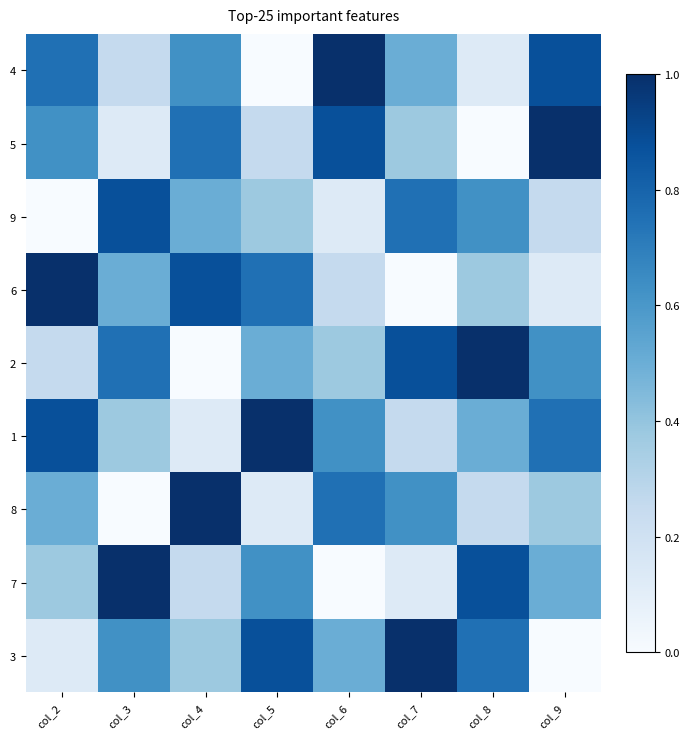

How many distinct data groups are displayed?

9